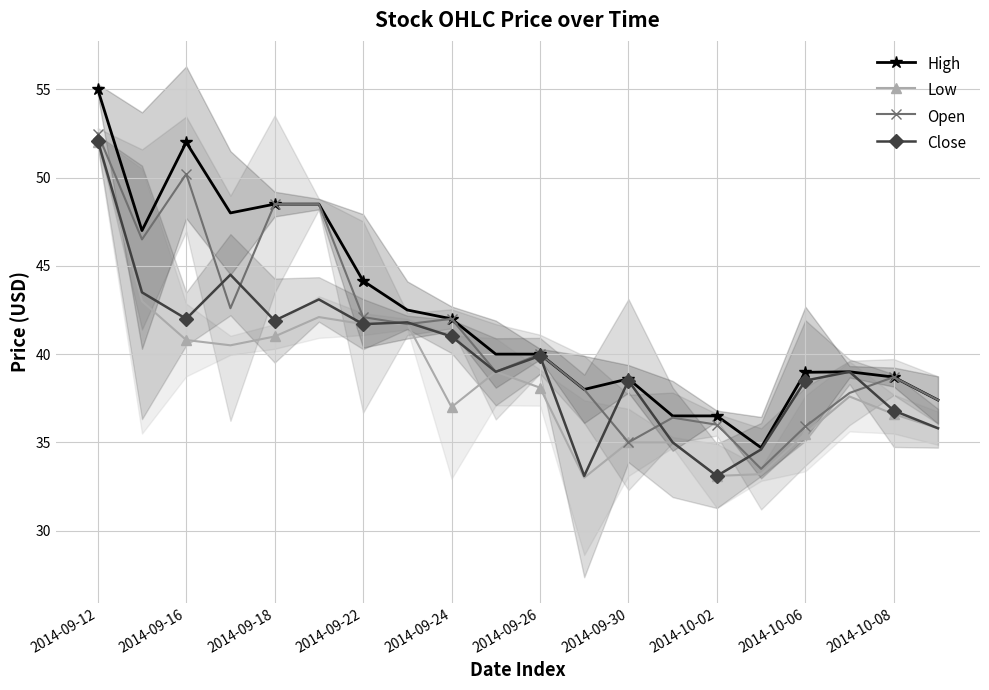

What is the maximum value shown in the chart?

55.0